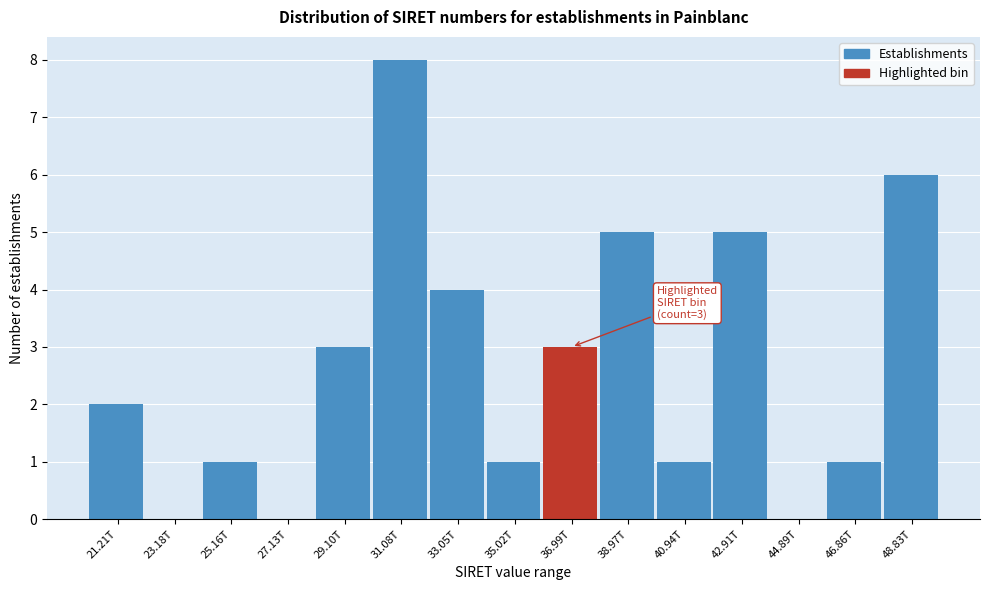

Reading left to right, extract all data points from this chart.

21.21T=2	23.18T=0	25.16T=1	27.13T=0	29.10T=3	31.08T=8	33.05T=4	35.02T=1	36.99T=3	38.97T=5	40.94T=1	42.91T=5	44.89T=0	46.86T=1	48.83T=6